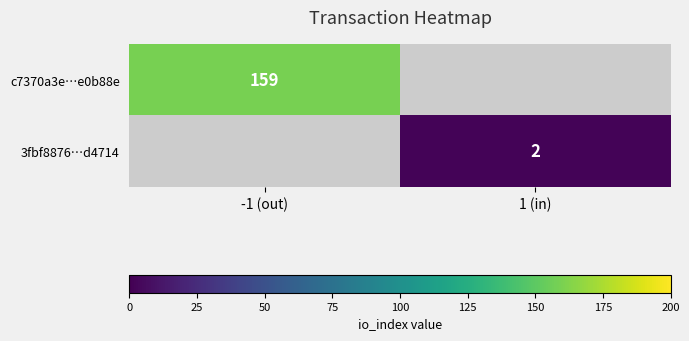

Is it true that 3fbf8876…d4714 equals 2 at 1 (in)?

True